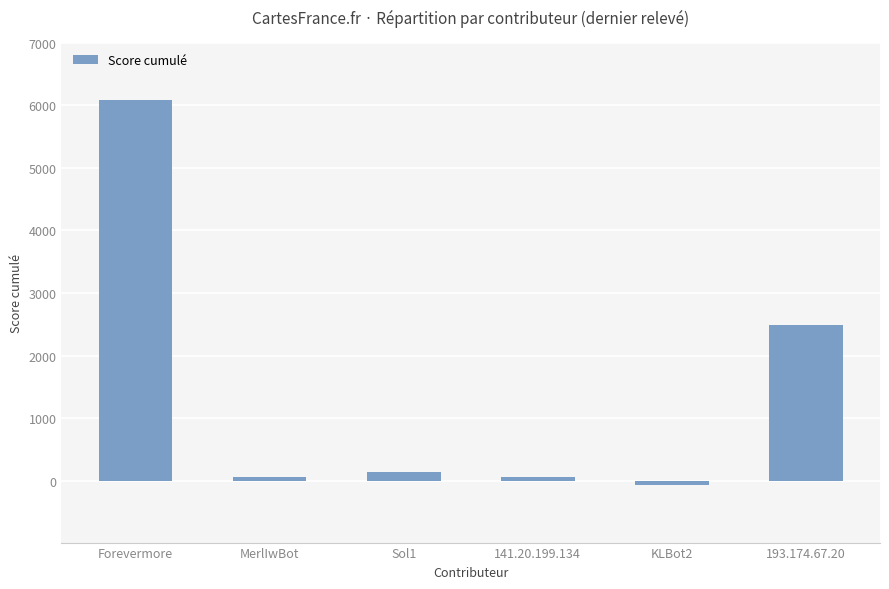

What is the difference between the maximum and second lowest values?

6021